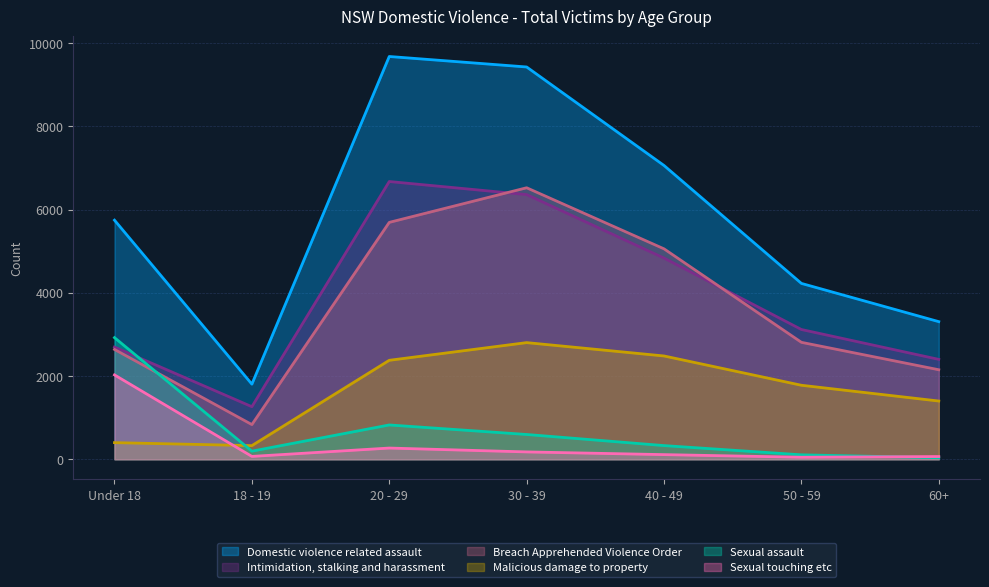

What is the spread (max minus min) of values at 50 - 59?

4178